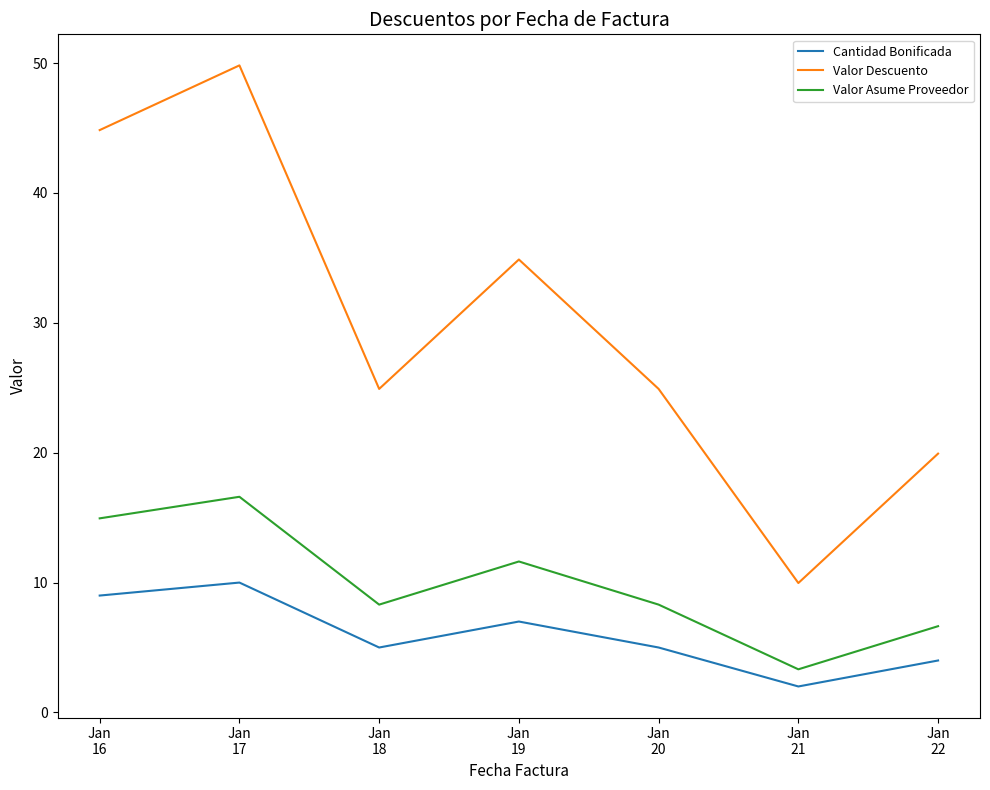

Reading left to right, transcribe all the data shown in this chart.

Cantidad Bonificada: 9.0	10.0	5.0	7.0	5.0	2.0	4.0
Valor Descuento: 44.8	49.8	24.9	34.9	24.9	10.0	19.9
Valor Asume Proveedor: 14.9	16.6	8.3	11.6	8.3	3.3	6.6